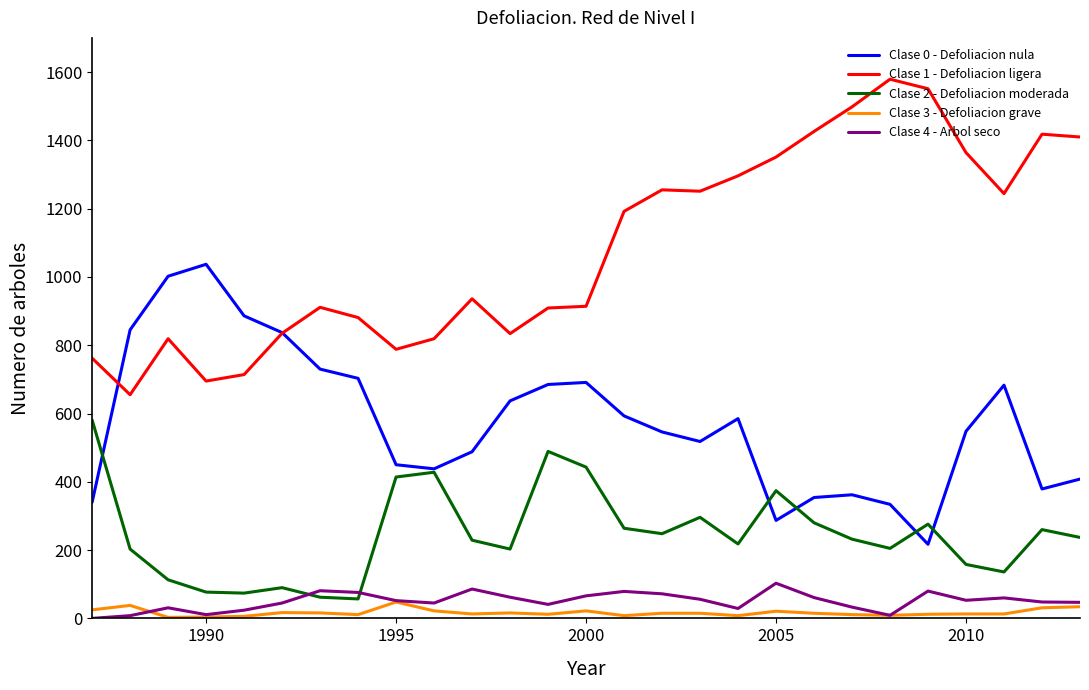

True or false: Clase 2 - Defoliacion moderada and Clase 1 - Defoliacion ligera intersect in this chart.

False